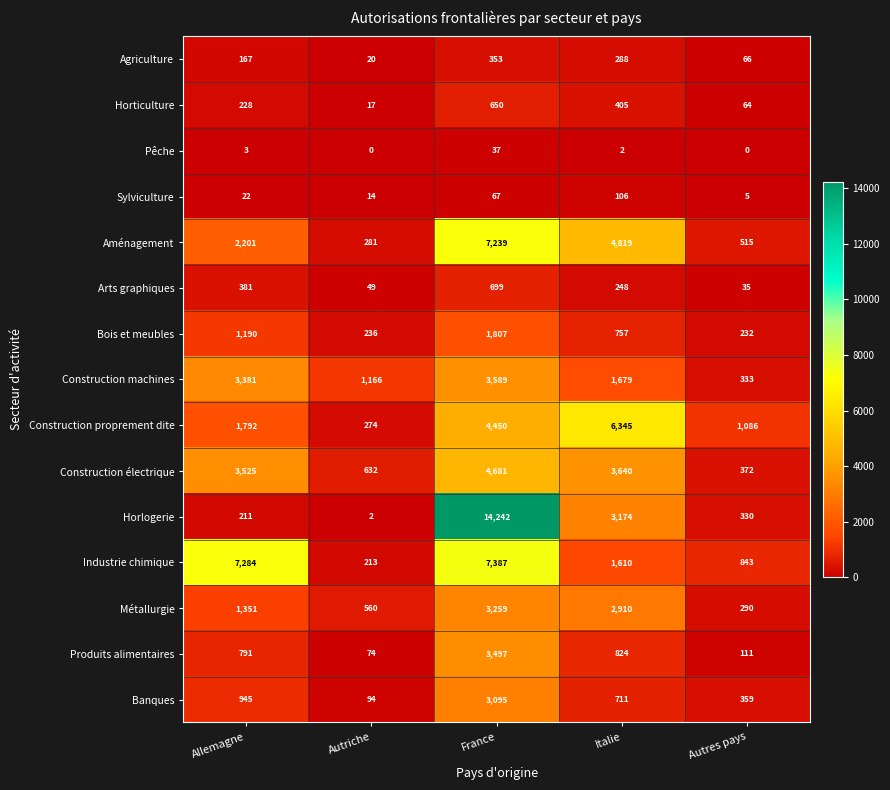

Rank the series at Autres pays from highest to lowest value.

Construction proprement dite, Industrie chimique, Aménagement, Construction électrique, Banques, Construction machines, Horlogerie, Métallurgie, Bois et meubles, Produits alimentaires, Agriculture, Horticulture, Arts graphiques, Sylviculture, Pêche